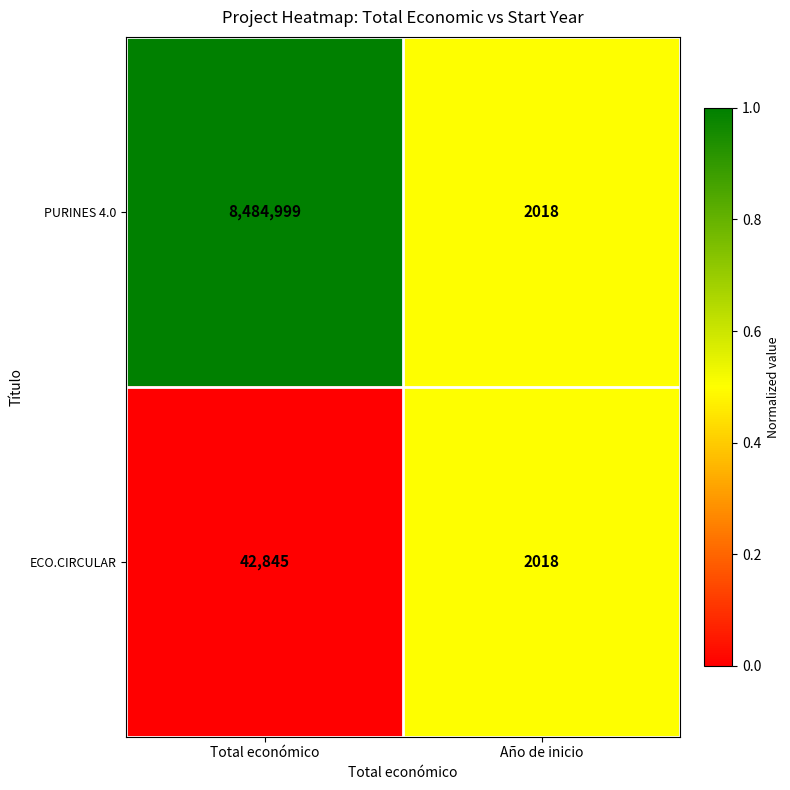

Which series has the largest range (max minus min)?

PURINES 4.0